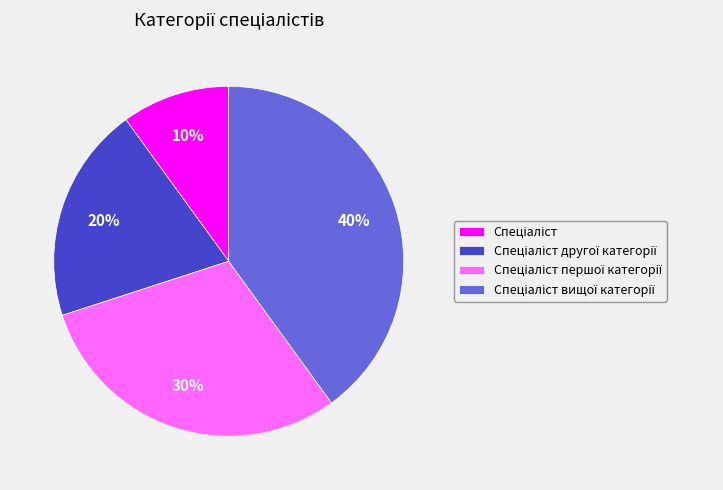

To the nearest percent, what is the difference between the largest and smallest slice percentages?

30%